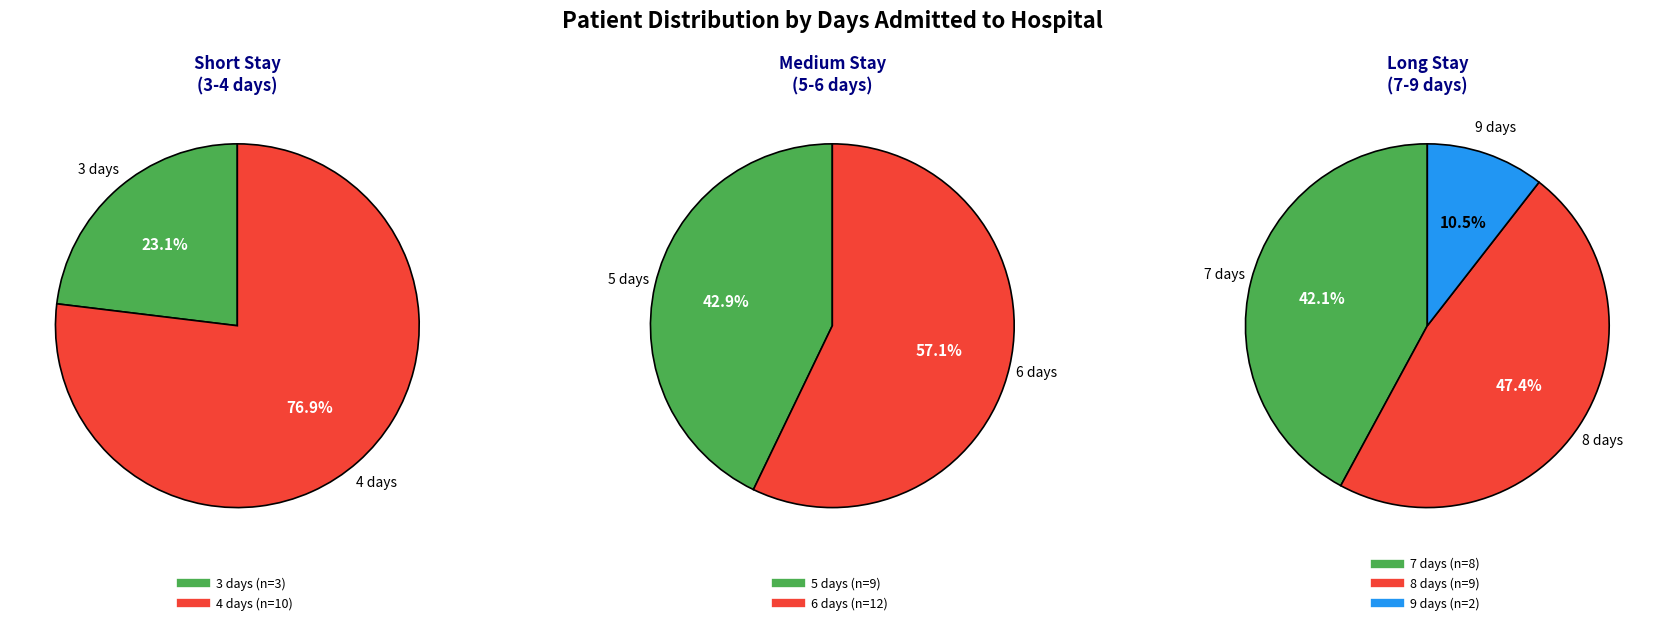

The 3 days slice represents 1% of the pie. True or false?

False